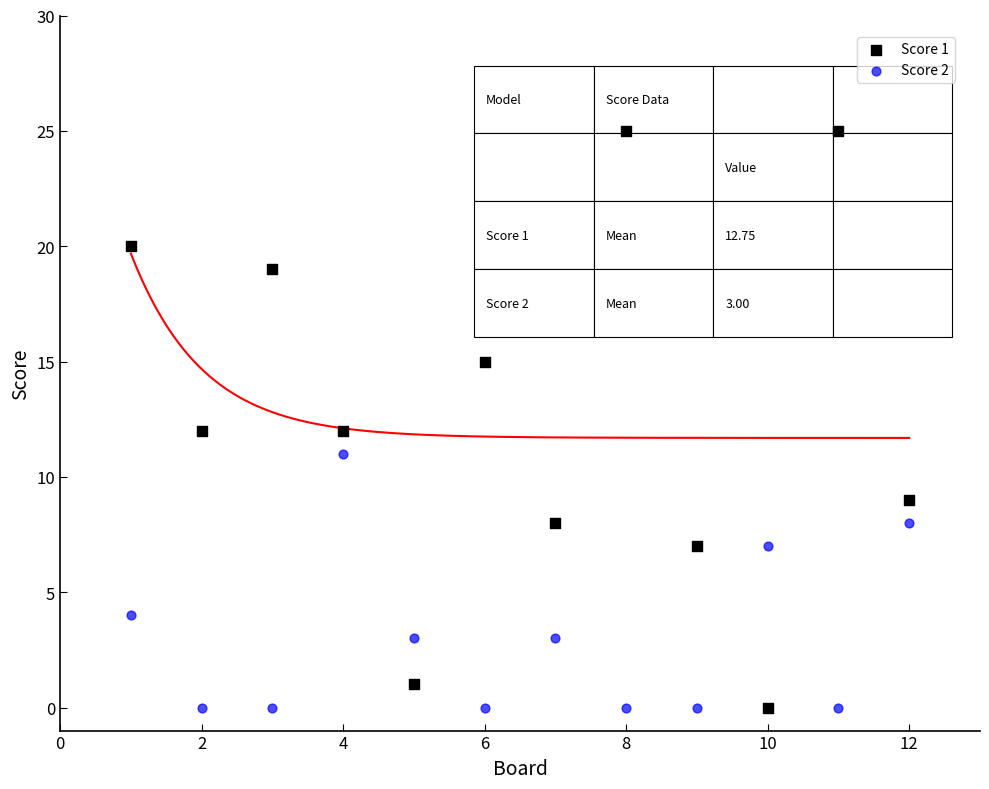

What are all the series names shown in the legend?

Score 1, Score 2